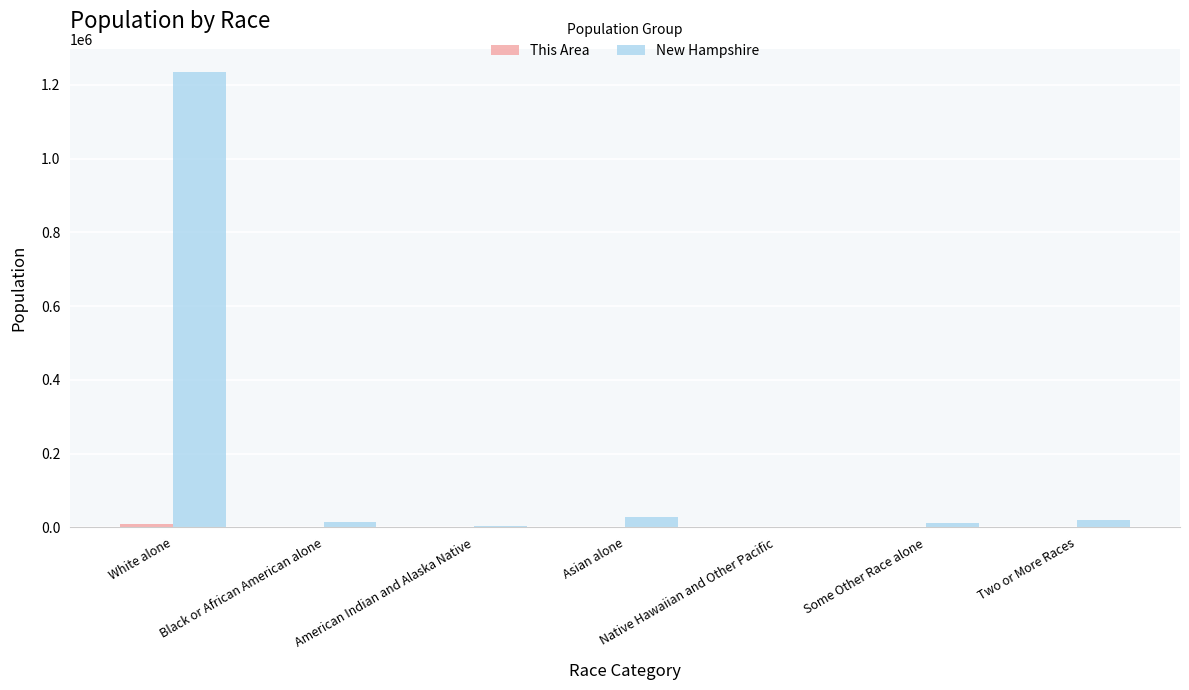

Which series has the largest total across all categories?

New Hampshire